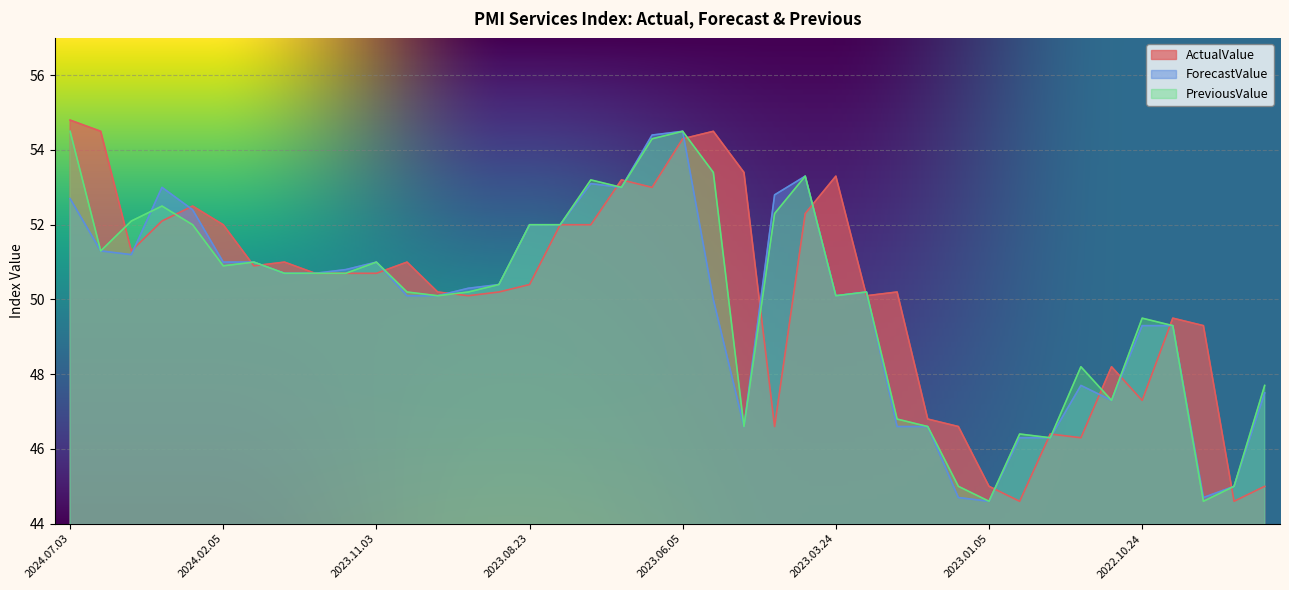

Reading left to right, transcribe all the data shown in this chart.

ActualValue: 54.8	54.5	51.3	52.1	52.5	52.0	50.9	51.0	50.7	50.7	50.7	51.0	50.2	50.1	50.2	50.4	52.0	52.0	53.2	53.0	54.3	54.5	53.4	46.6	52.3	53.3	50.1	50.2	46.8	46.6	45.0	44.6	46.4	46.3	48.2	47.3	49.5	49.3	44.6	45.0
ForecastValue: 52.7	51.3	51.2	53.0	52.4	51.0	51.0	50.7	50.7	50.8	51.0	50.1	50.1	50.3	50.4	52.0	52.0	53.1	53.0	54.4	54.5	50.0	46.6	52.8	53.3	50.1	50.2	46.6	46.6	44.7	44.6	46.3	46.3	47.7	47.3	49.3	49.3	44.7	45.0	47.5
PreviousValue: 54.5	51.3	52.1	52.5	52.0	50.9	51.0	50.7	50.7	50.7	51.0	50.2	50.1	50.2	50.4	52.0	52.0	53.2	53.0	54.3	54.5	53.4	46.6	52.3	53.3	50.1	50.2	46.8	46.6	45.0	44.6	46.4	46.3	48.2	47.3	49.5	49.3	44.6	45.0	47.7